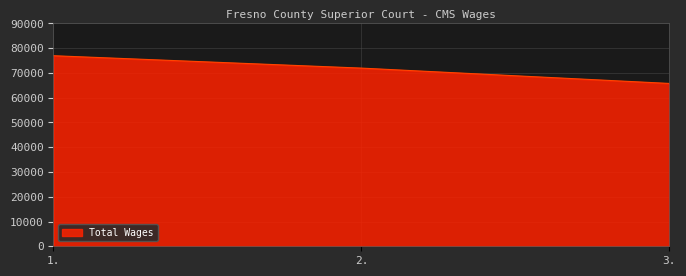

What is the change in value from 2. to 3.?

-6196